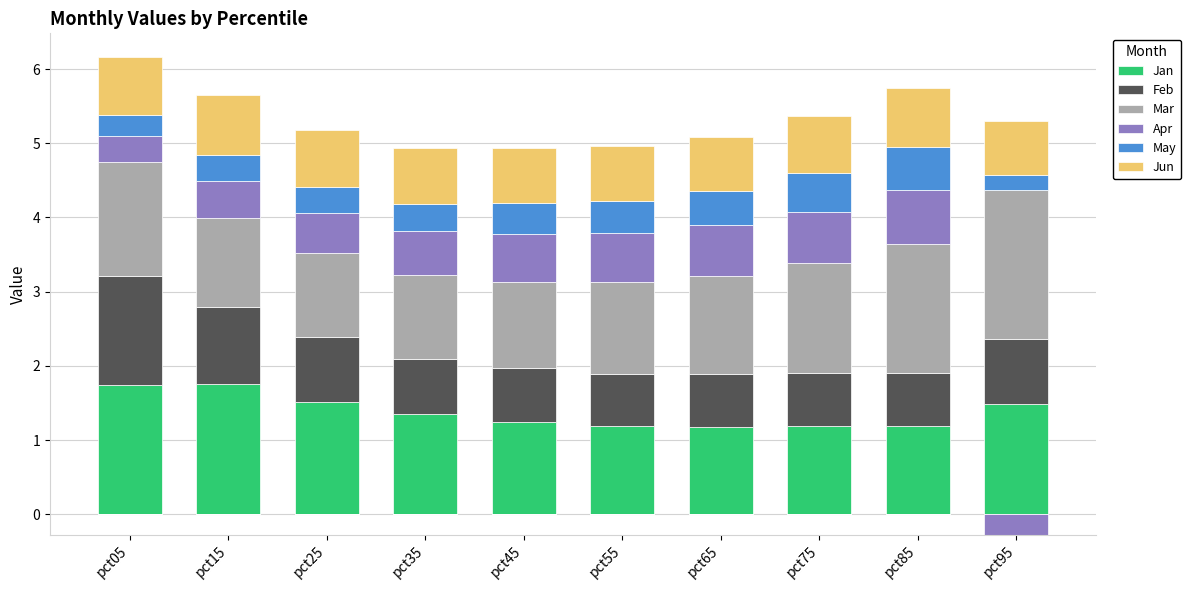

Between pct05 and pct65, which series saw the biggest shift?

Feb